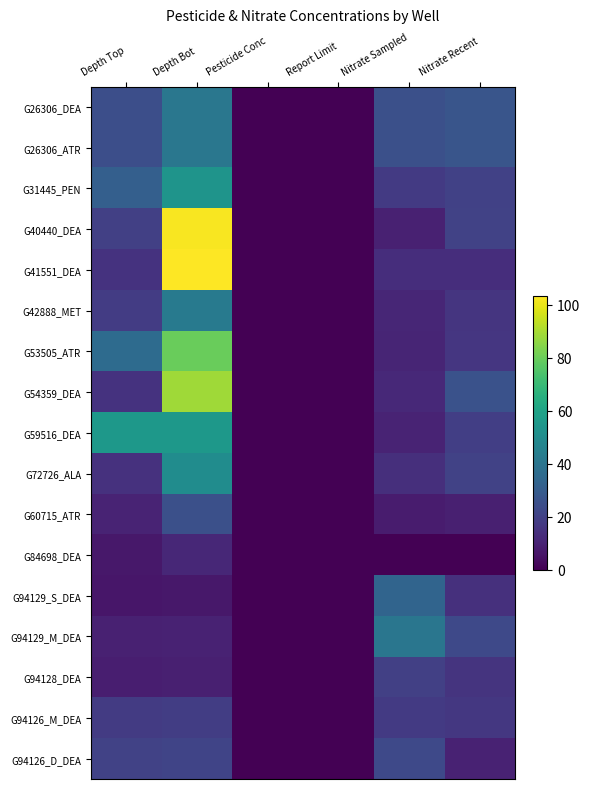

At which category is the sum across all series the highest?

Depth Bot